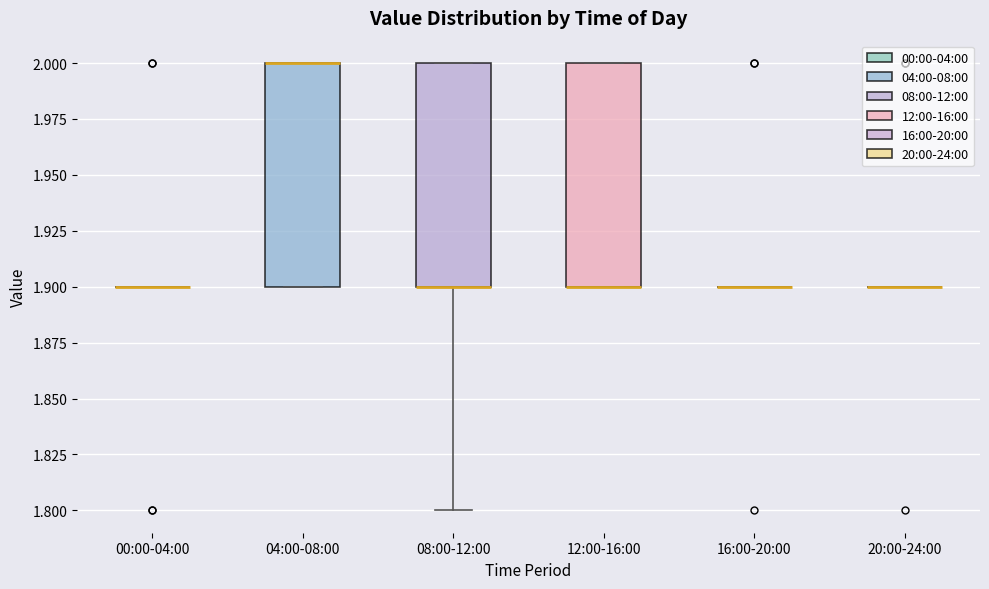

Reading left to right, read every box against the y-axis: the position of its median line, the range the box covers, and the ends of its whiskers. The values are not printed on the chart, so give them approximately, as read against the axis.

00:00-04:00: box collapsed to a line at 1.9, whiskers 1.9 to 1.9
04:00-08:00: median 2.0 (drawn on the box's upper edge), box 1.9 to 2.0, whiskers 1.9 to 2.0
08:00-12:00: median 1.9 (drawn on the box's lower edge), box 1.9 to 2.0, whiskers 1.8 to 2.0
12:00-16:00: median 1.9 (drawn on the box's lower edge), box 1.9 to 2.0, whiskers 1.9 to 2.0
16:00-20:00: box collapsed to a line at 1.9, whiskers 1.9 to 1.9
20:00-24:00: box collapsed to a line at 1.9, whiskers 1.9 to 1.9